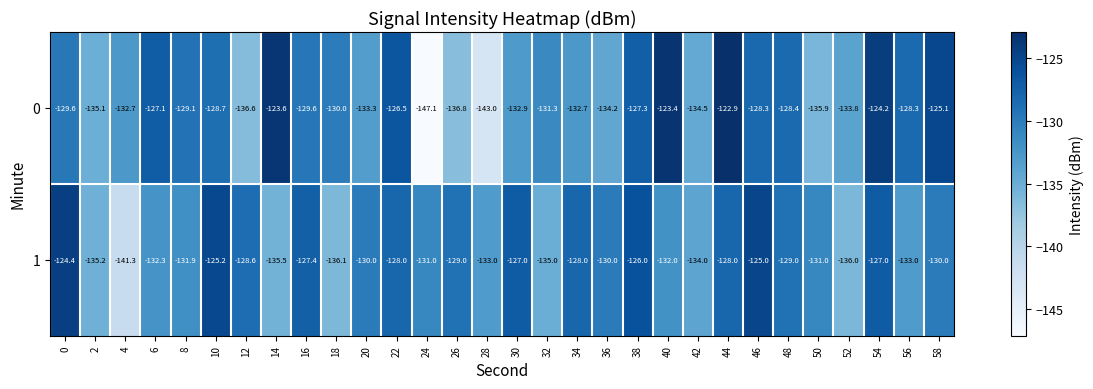

What is the total value across all series at 58?

-255.1